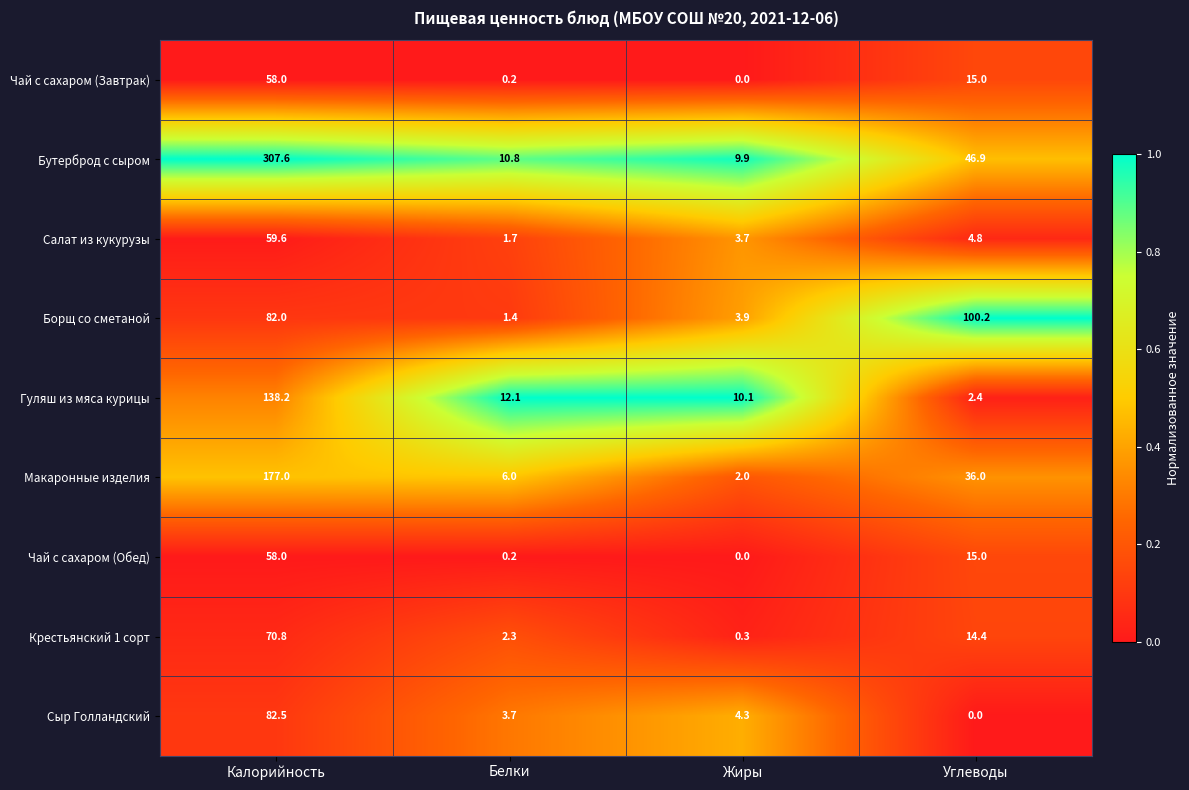

At which category is the sum across all series the highest?

Калорийность